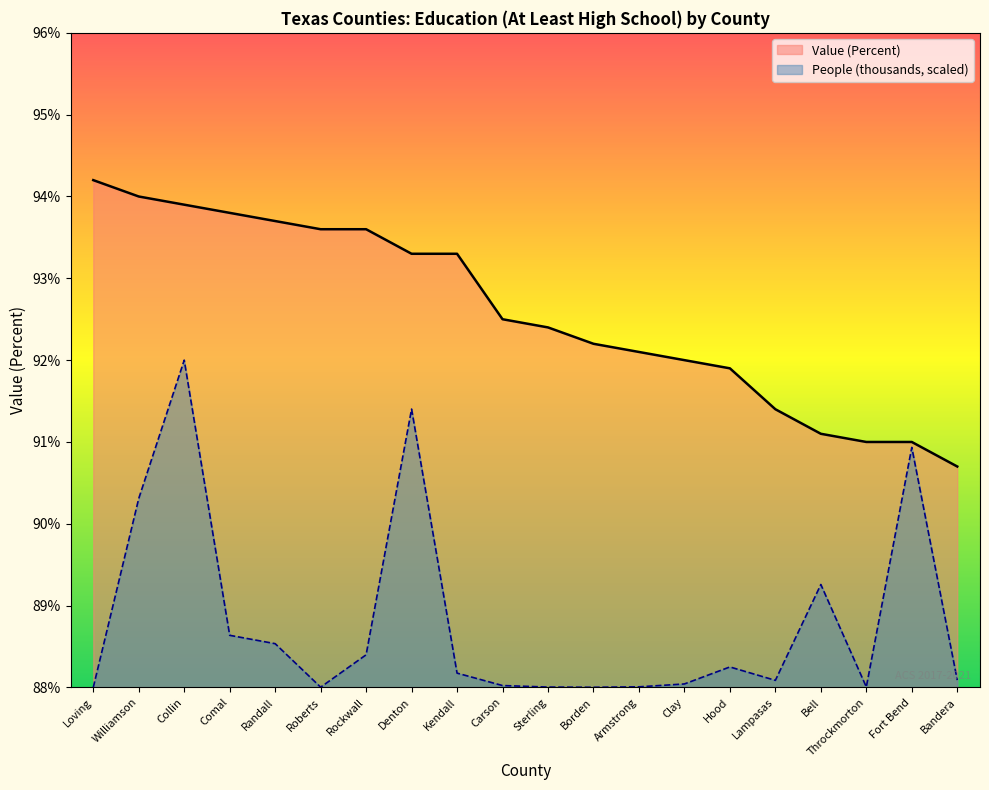

At which category does the chart reach its peak across all series?

Loving